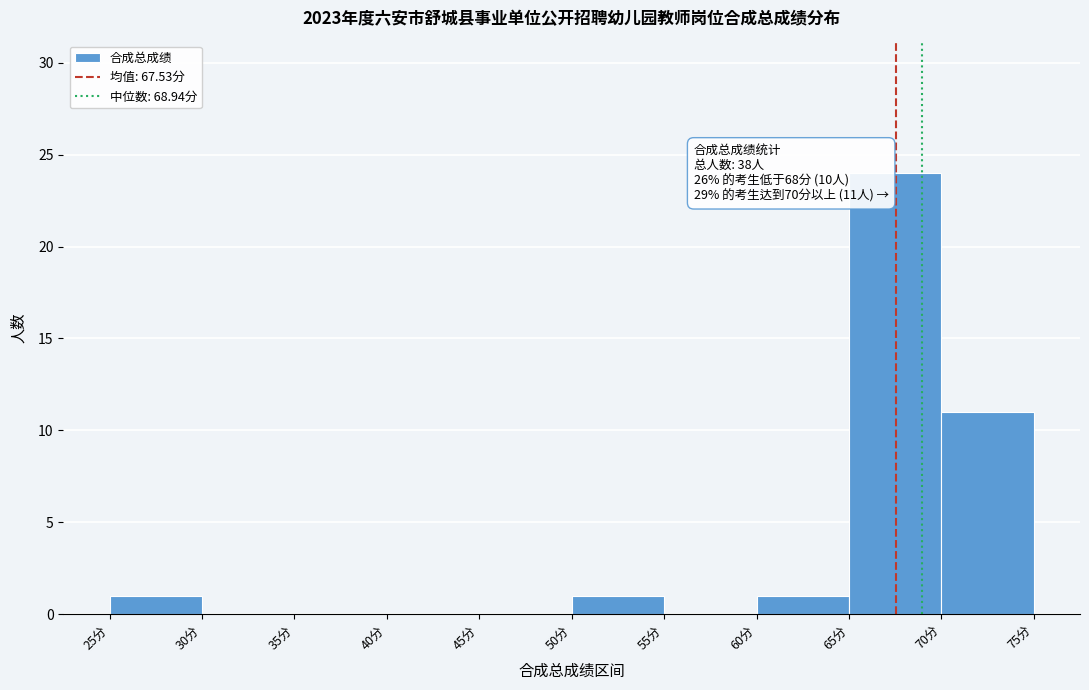

Which range on the x-axis has the tallest bar?

65 to 70